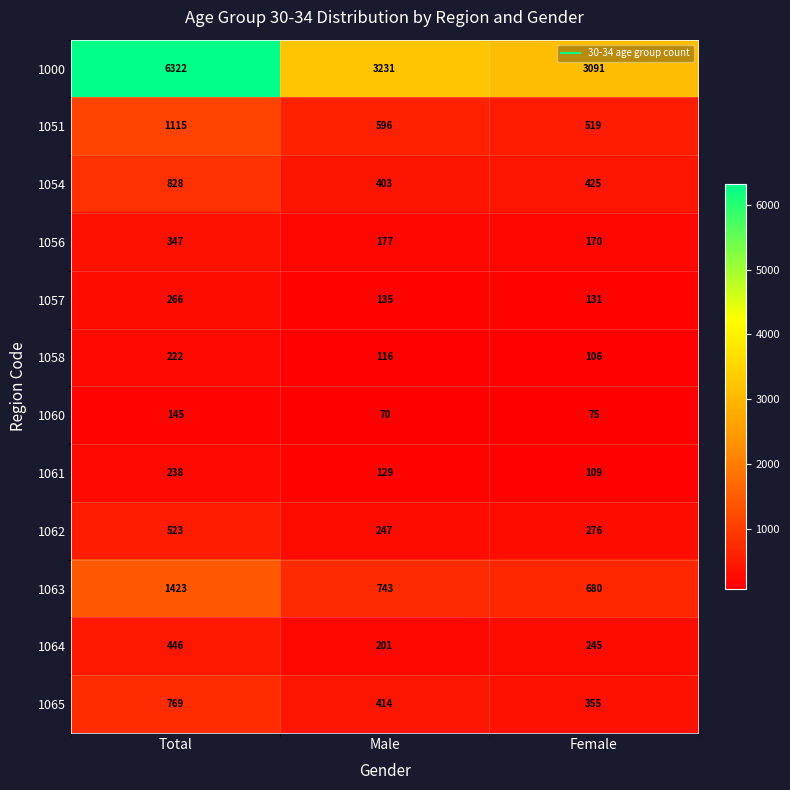

The value of 1065 at Total is 230. True or false?

False